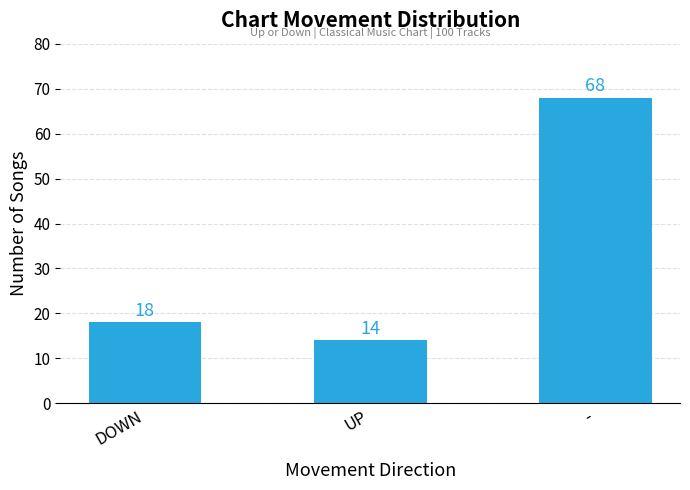

How many bars are there in total?

3